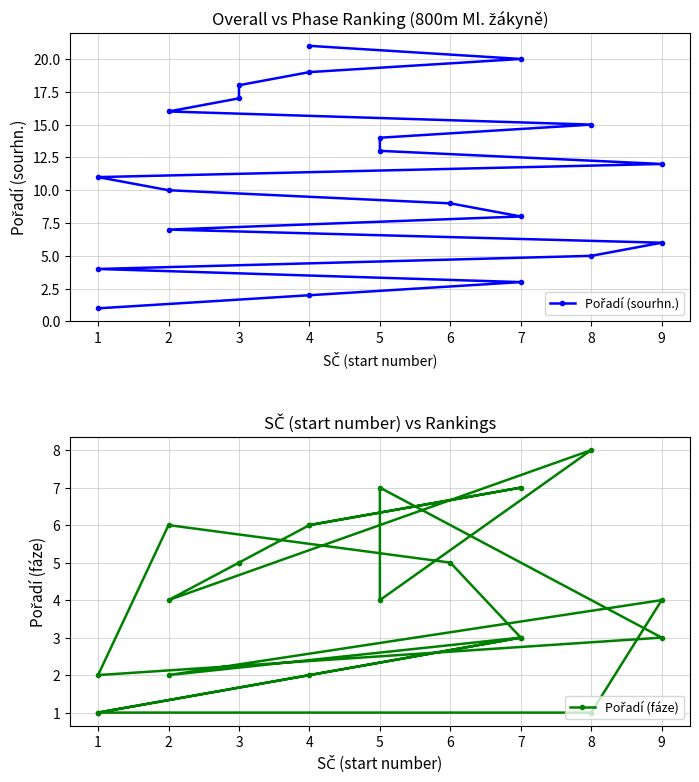

Rank the series at 2 from lowest to highest value.

Pořadí (fáze), Pořadí (sourhn.)